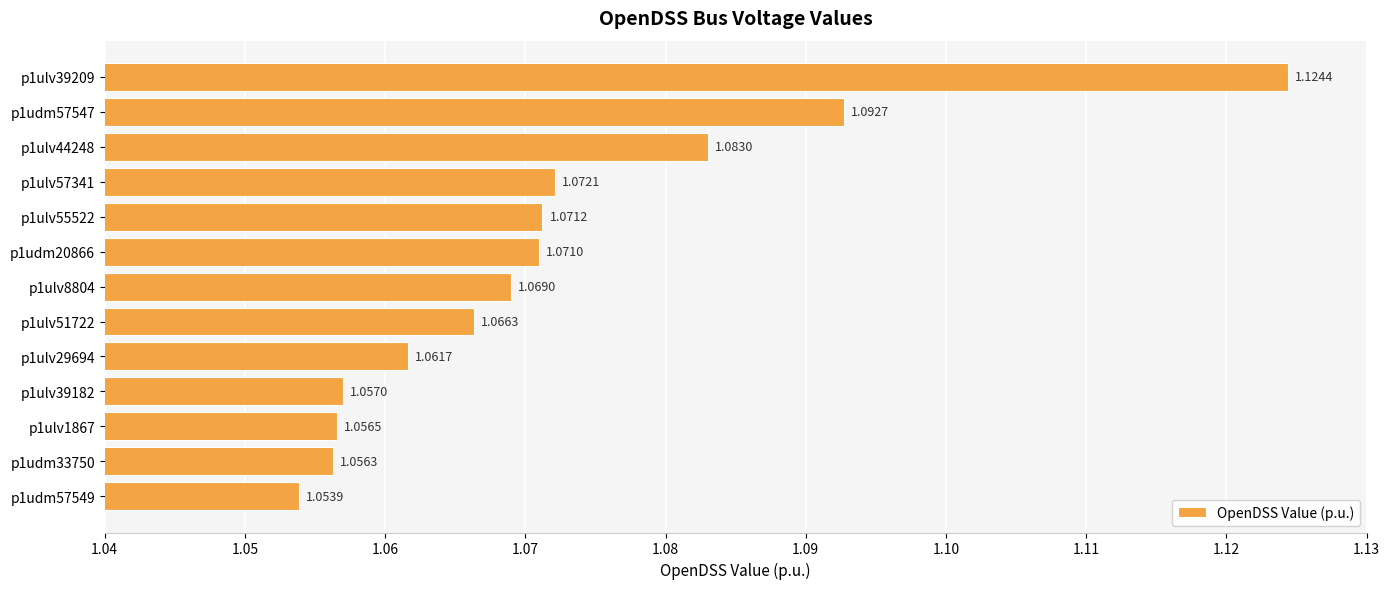

What is the sum of all values?

13.9